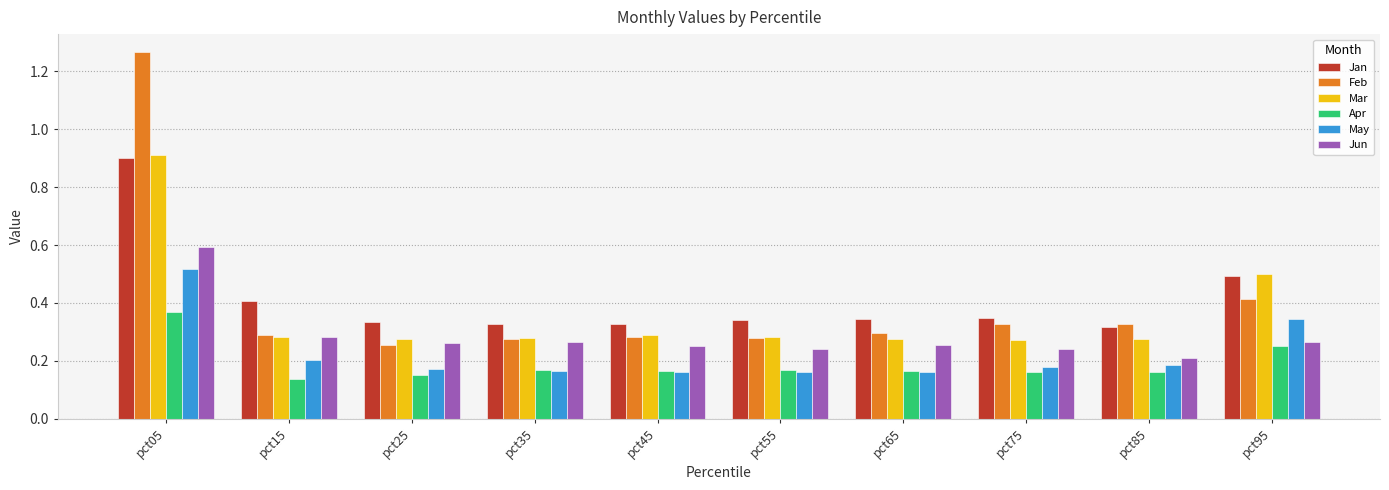

At which label does May reach its peak?

pct05